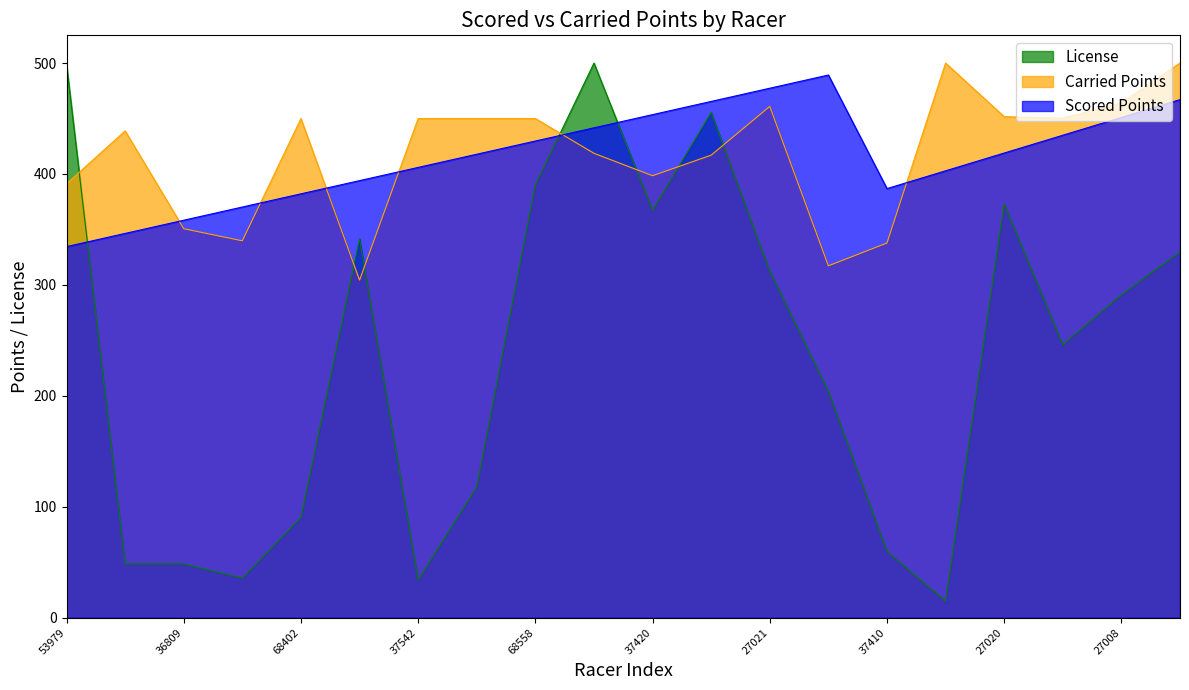

True or false: Scored Points has more than 2 interior local peaks.

False